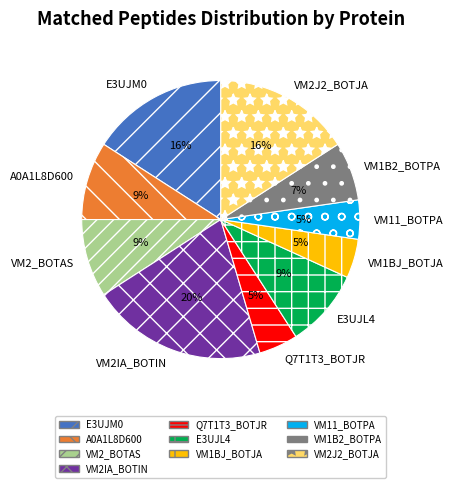

Does any single category account for the majority?

No